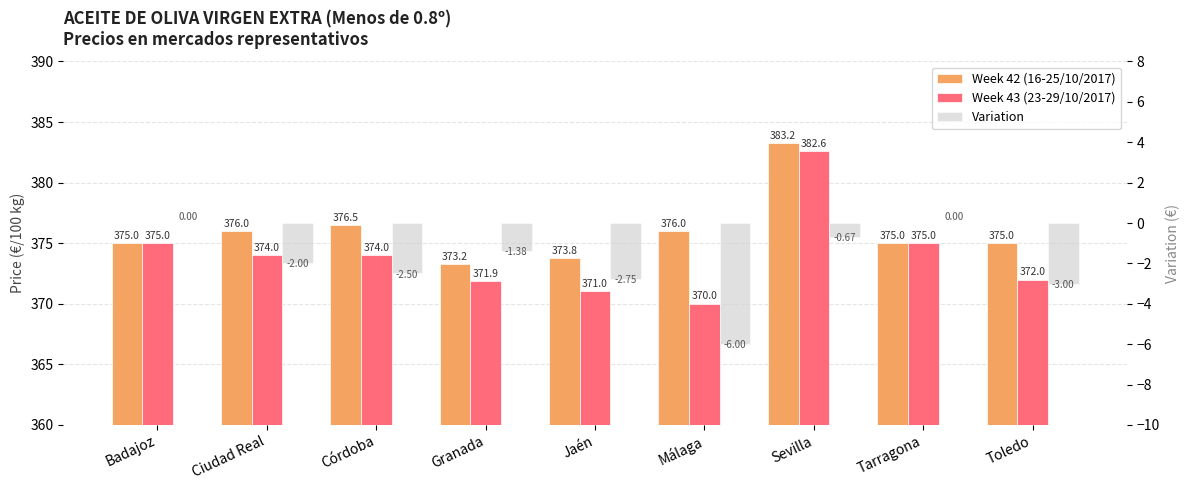

Reading left to right, transcribe all the data shown in this chart.

Week 42 (16-25/10/2017): 375.0	376.0	376.5	373.2	373.8	376.0	383.2	375.0	375.0
Week 43 (23-29/10/2017): 375.0	374.0	374.0	371.9	371.0	370.0	382.6	375.0	372.0
Variation: 0.0	-2.0	-2.5	-1.4	-2.8	-6.0	-0.7	0.0	-3.0